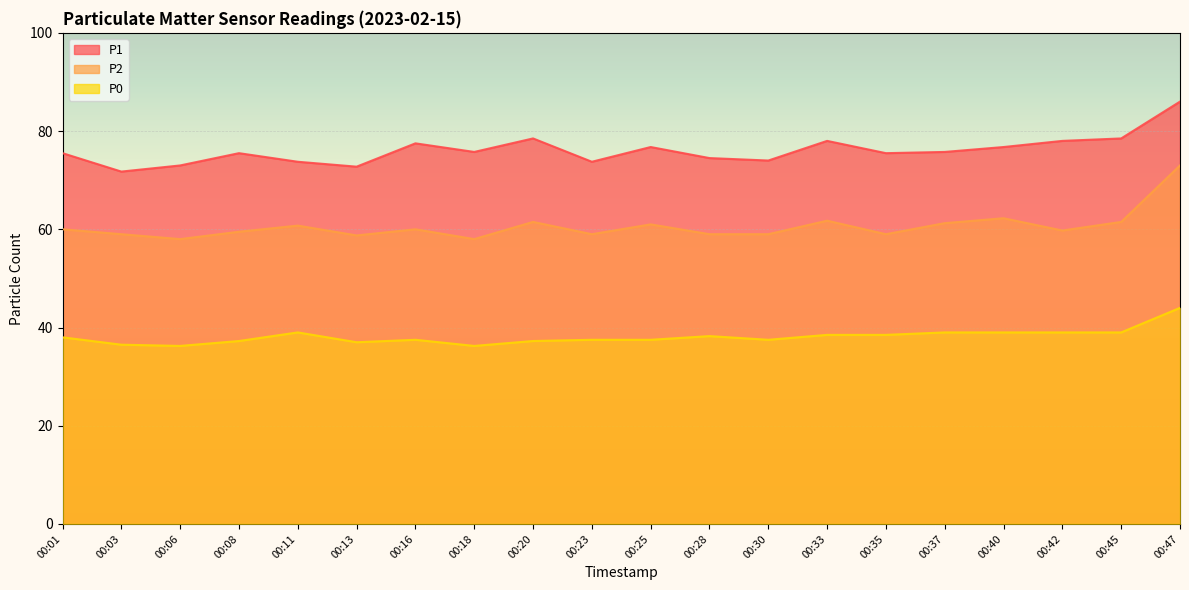

Reading right to left, what are all the values shown in this chart?

P1: 00:47=86.0	00:45=78.5	00:42=78.0	00:40=76.8	00:37=75.8	00:35=75.5	00:33=78.0	00:30=74.0	00:28=74.5	00:25=76.8	00:23=73.8	00:20=78.5	00:18=75.8	00:16=77.5	00:13=72.8	00:11=73.8	00:08=75.5	00:06=73.0	00:03=71.8	00:01=75.5
P2: 00:47=73.0	00:45=61.5	00:42=59.8	00:40=62.2	00:37=61.2	00:35=59.0	00:33=61.8	00:30=59.0	00:28=59.0	00:25=61.0	00:23=59.0	00:20=61.5	00:18=58.0	00:16=60.0	00:13=58.8	00:11=60.8	00:08=59.5	00:06=58.0	00:03=59.0	00:01=60.0
P0: 00:47=44.0	00:45=39.0	00:42=39.0	00:40=39.0	00:37=39.0	00:35=38.5	00:33=38.5	00:30=37.5	00:28=38.2	00:25=37.5	00:23=37.5	00:20=37.2	00:18=36.2	00:16=37.5	00:13=37.0	00:11=39.0	00:08=37.2	00:06=36.2	00:03=36.5	00:01=38.0